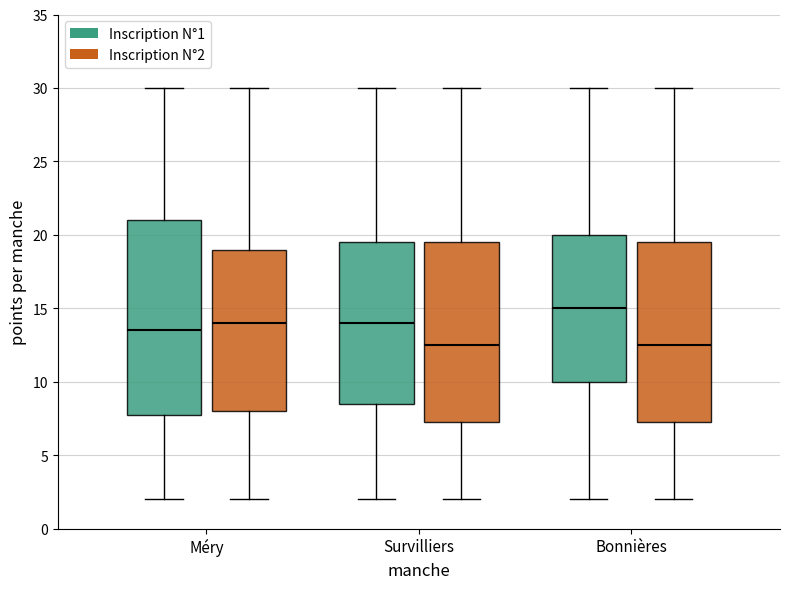

Comparing the boxes themselves (not the whiskers), which one is the tallest?

Méry (Inscription N°1)